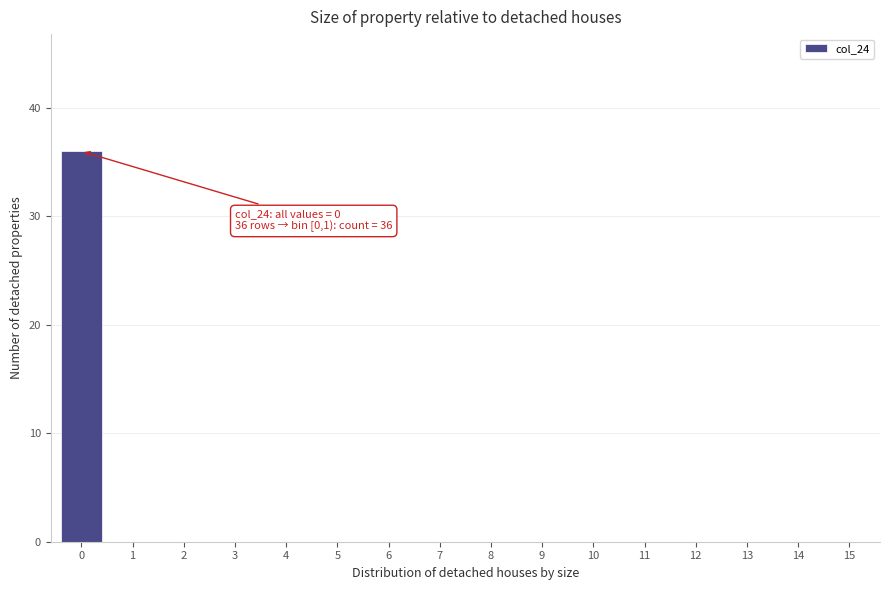

Reading left to right, extract all data points from this chart.

0=36	1=0	2=0	3=0	4=0	5=0	6=0	7=0	8=0	9=0	10=0	11=0	12=0	13=0	14=0	15=0